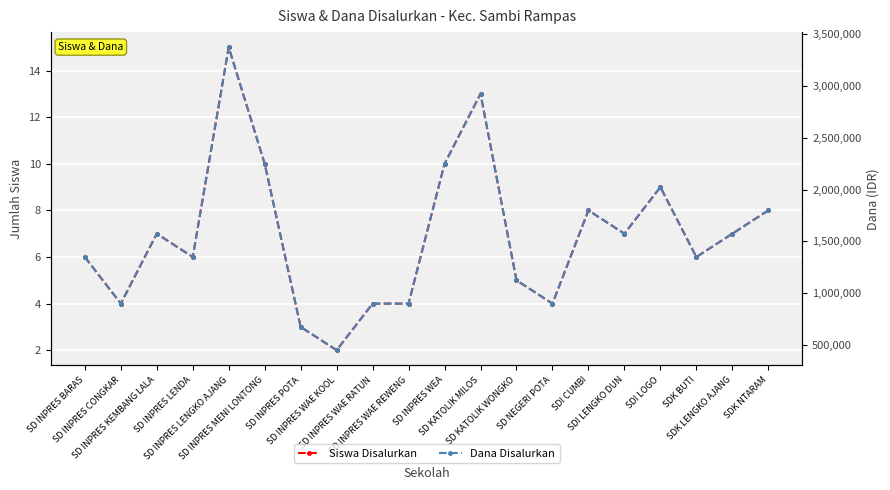

What are all the series names shown in the legend?

Siswa Disalurkan, Dana Disalurkan